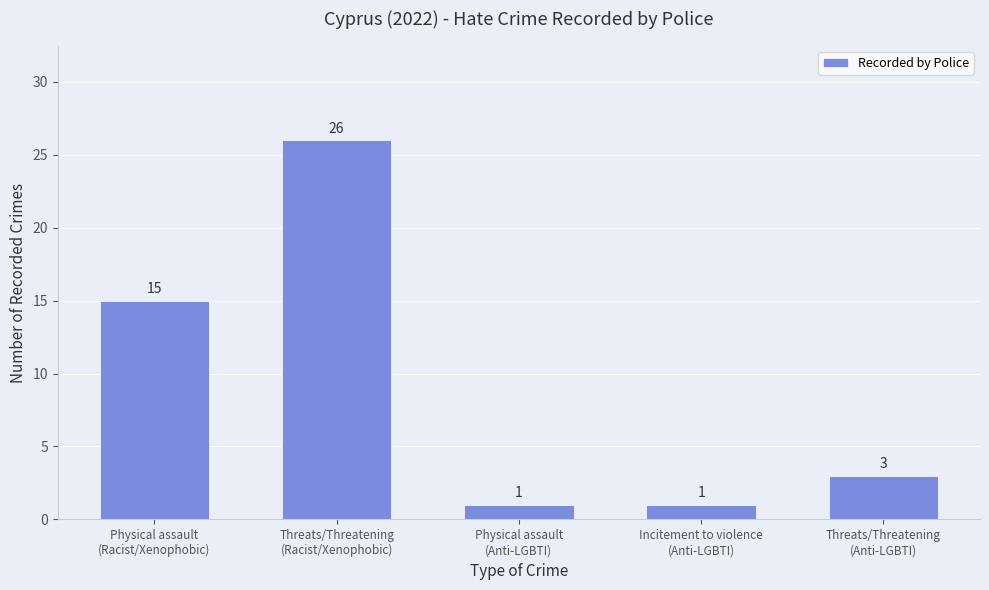

What is the sum of all values?

46